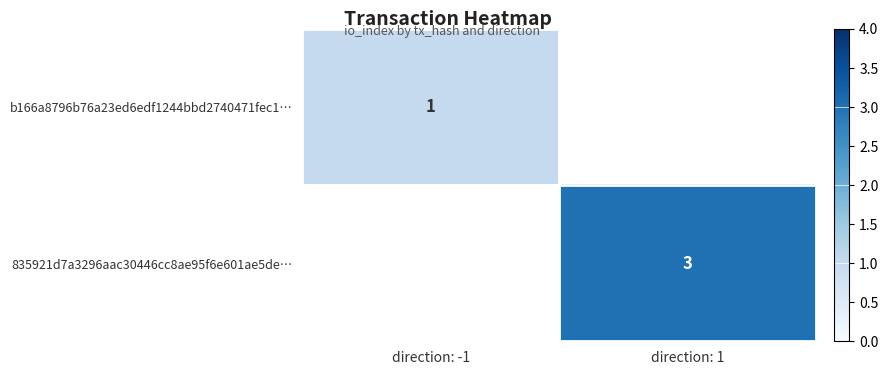

What is the greatest value displayed?

3.0